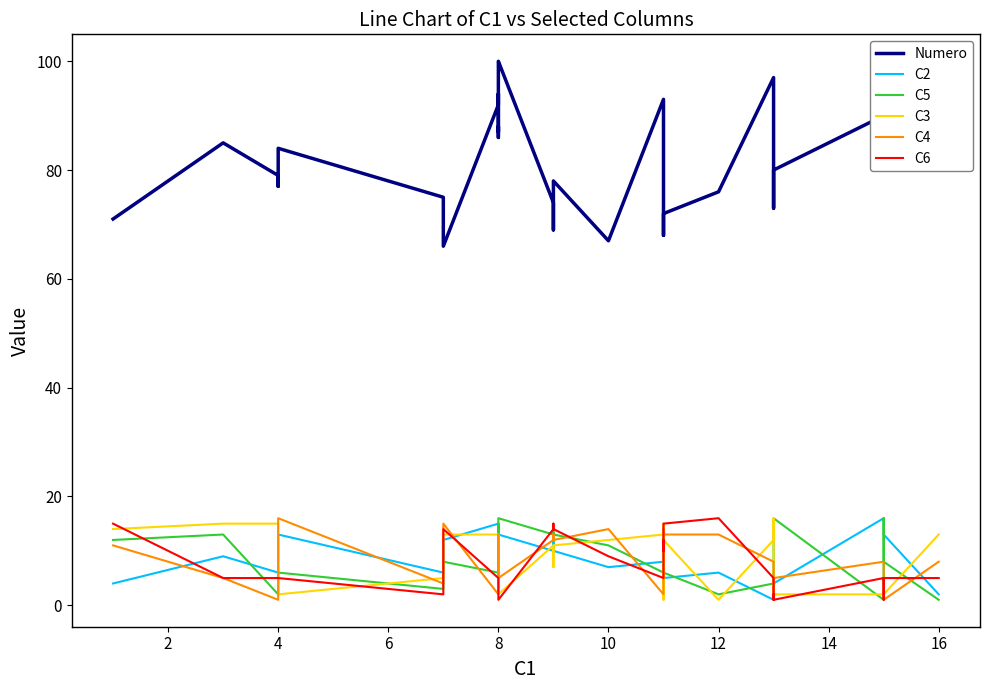

The Numero series shows 25 at 14. True or false?

False